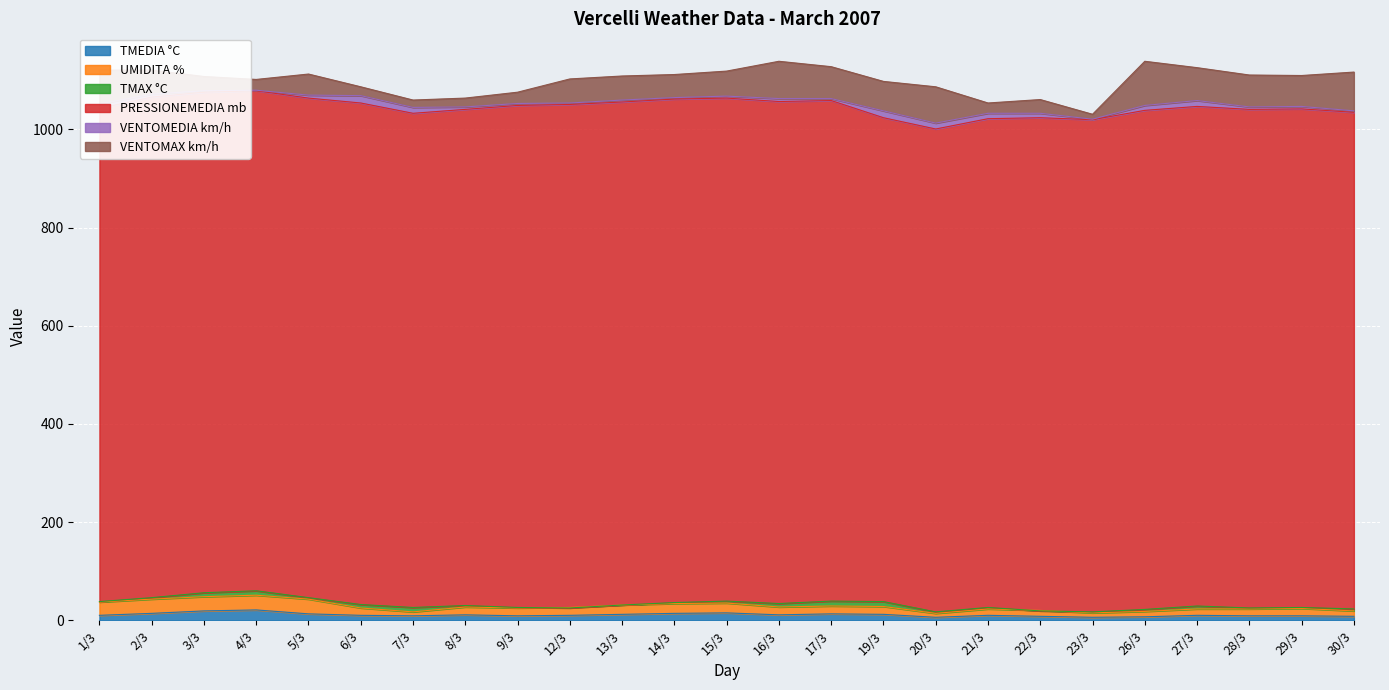

List the series in order of their peak value, lowest first.

TMAX °C, VENTOMEDIA km/h, TMEDIA °C, UMIDITA %, VENTOMAX km/h, PRESSIONEMEDIA mb